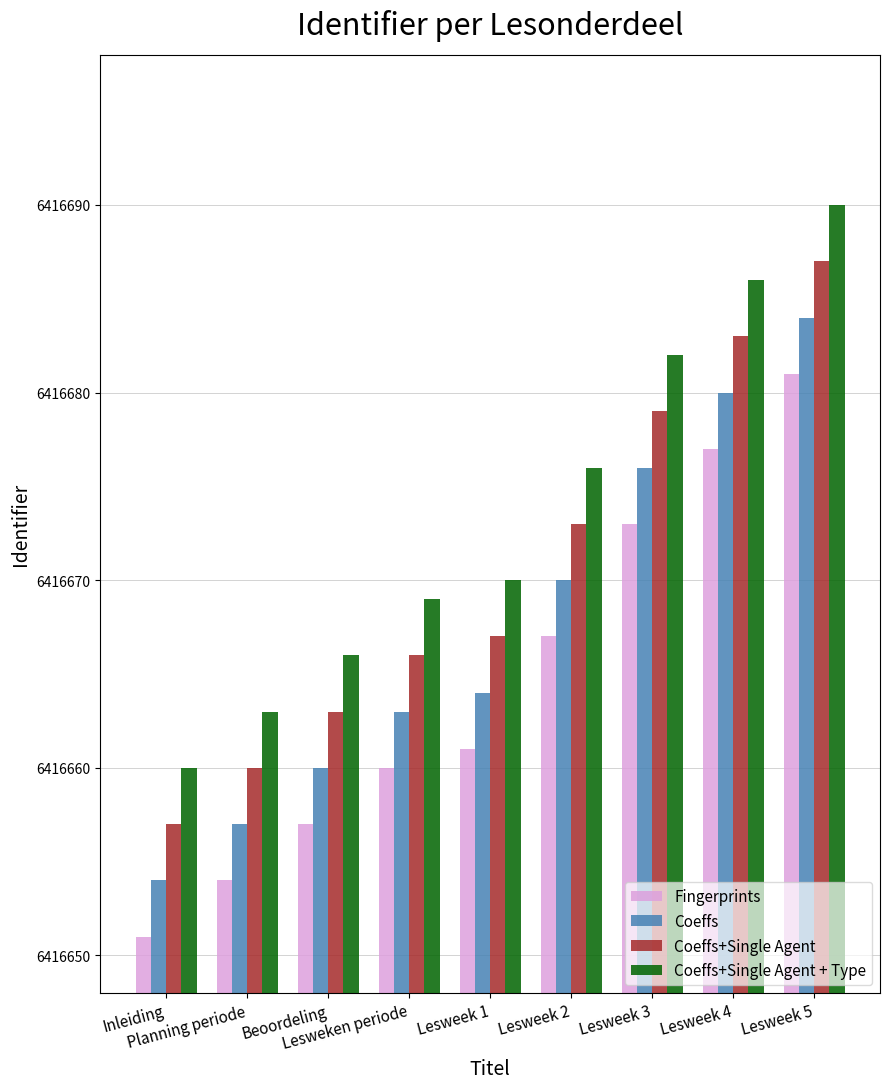

Count the number of categories in the chart.

9